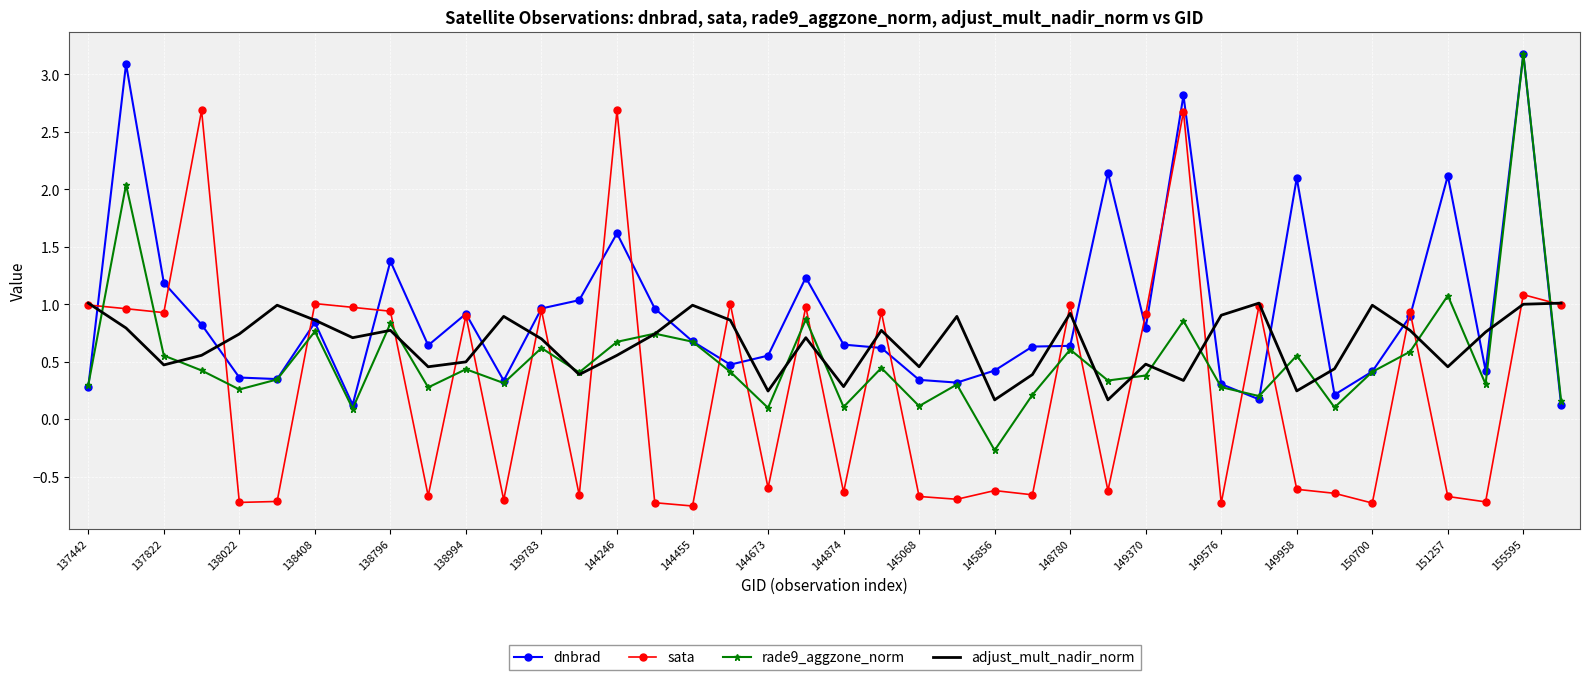

What is the greatest value displayed?

3.2